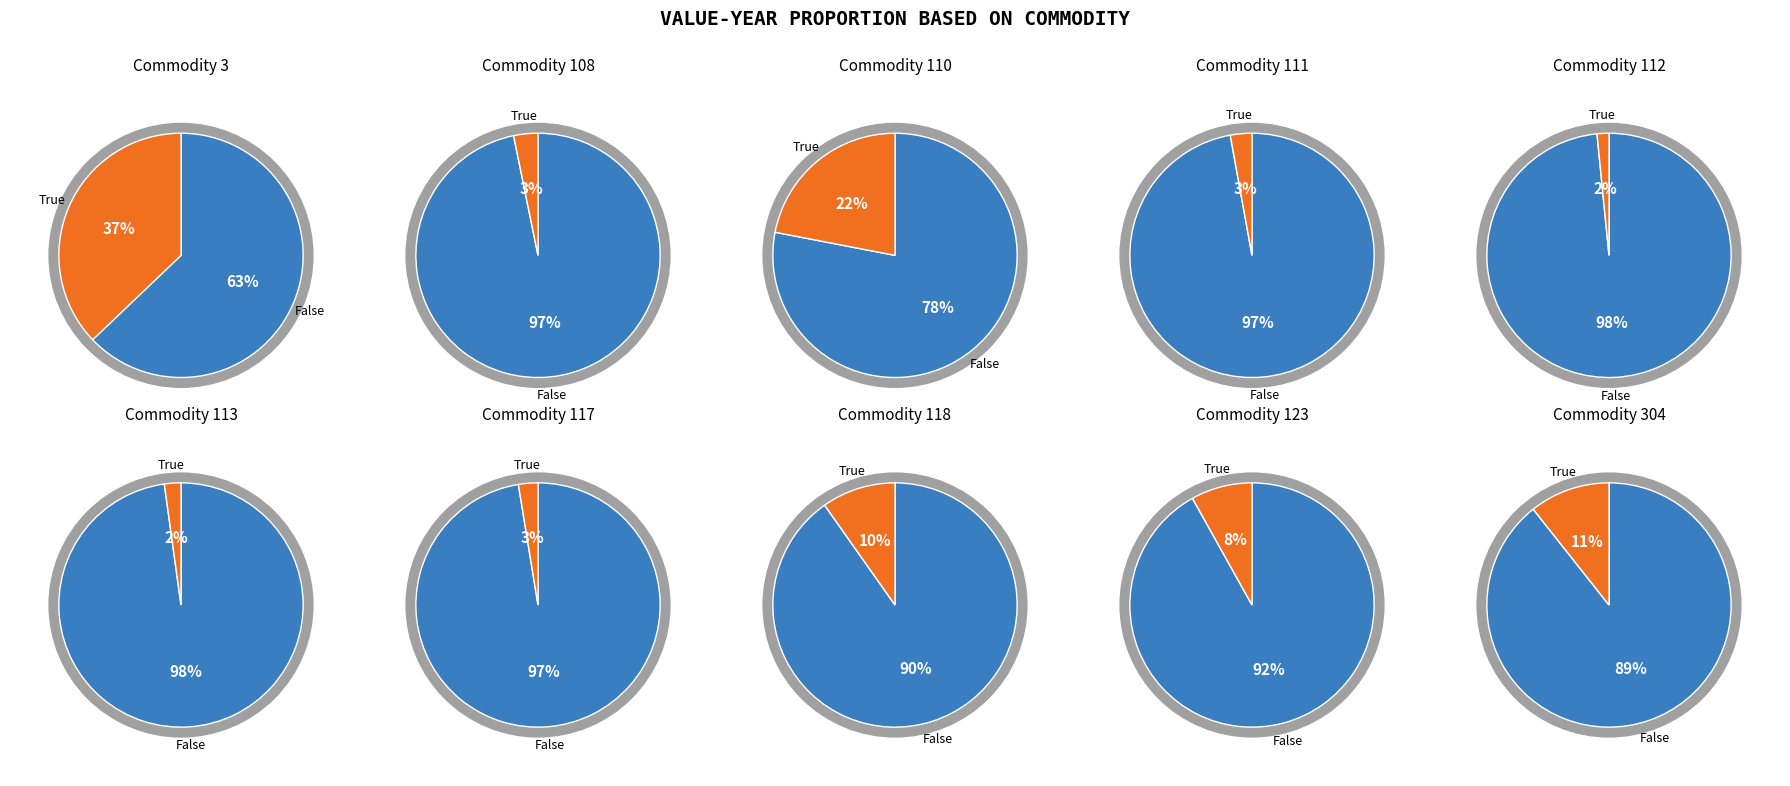

What percentage is NOT represented by 3?

62.9%